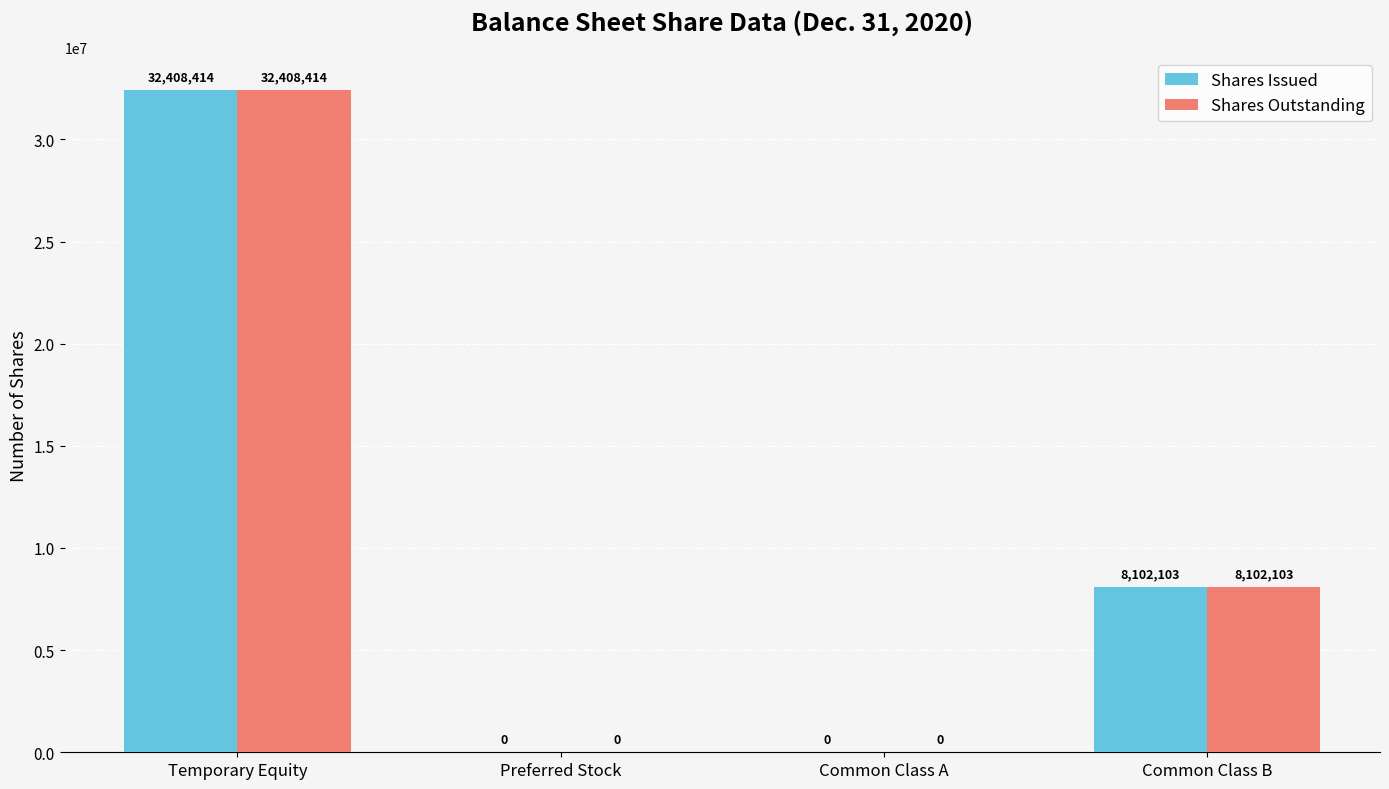

Which category has the highest value in the Shares Issued series?

Temporary Equity